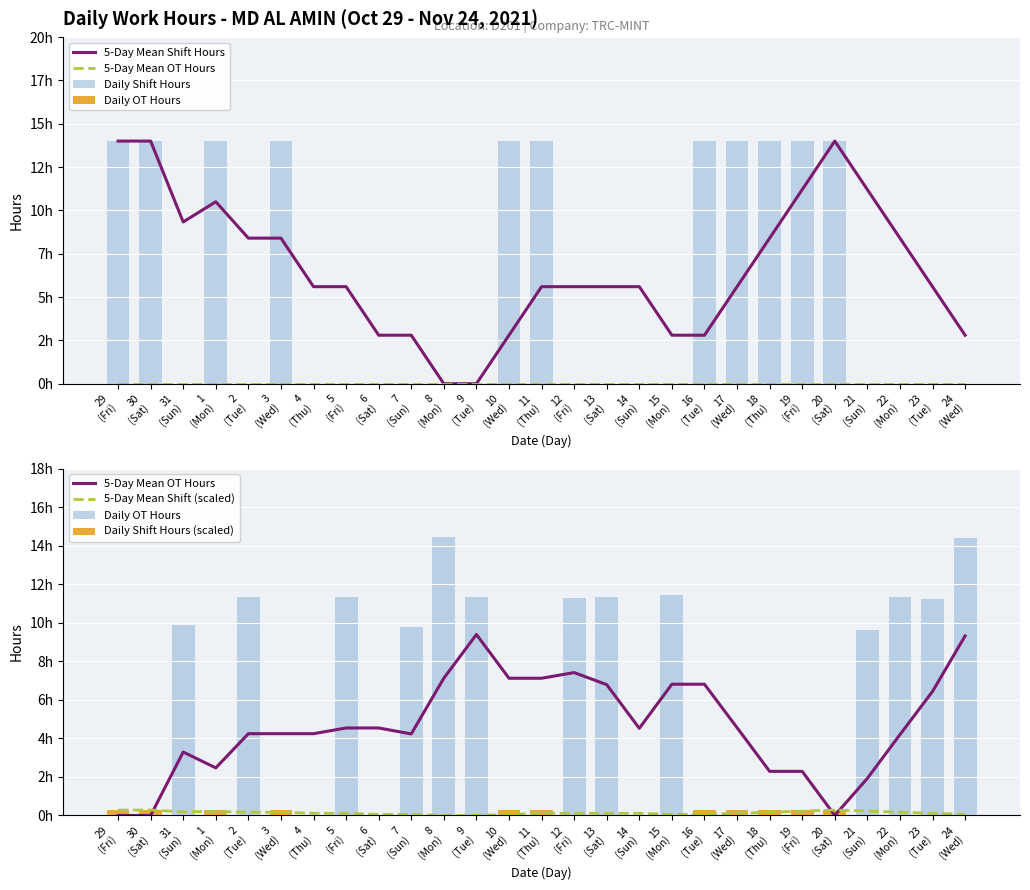

Which has a higher value, 8
(Mon) or 21
(Sun)?

21
(Sun)